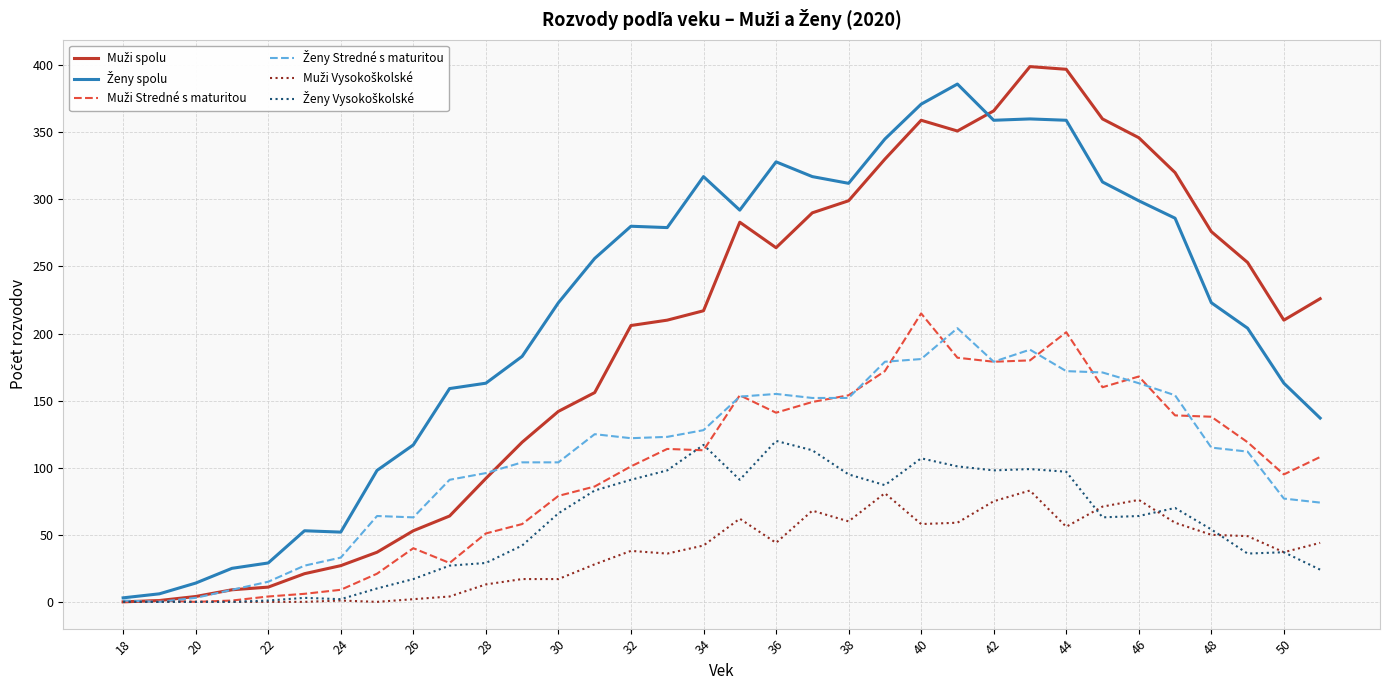

What is the greatest value displayed?

399